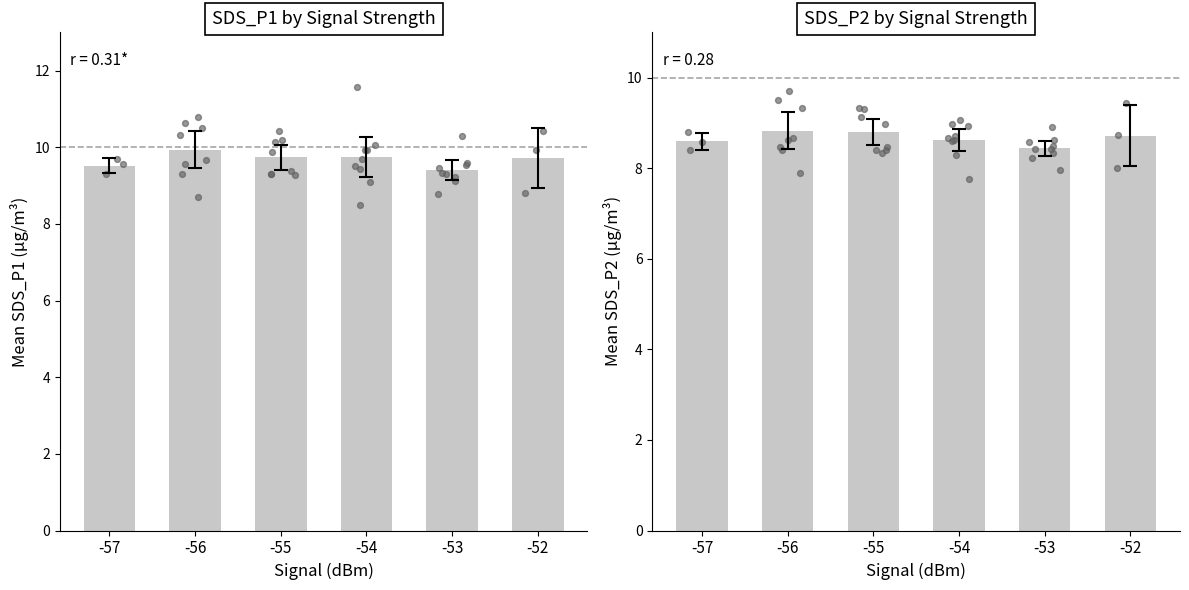

Which series has the widest spread of Y values?

SDS_P1